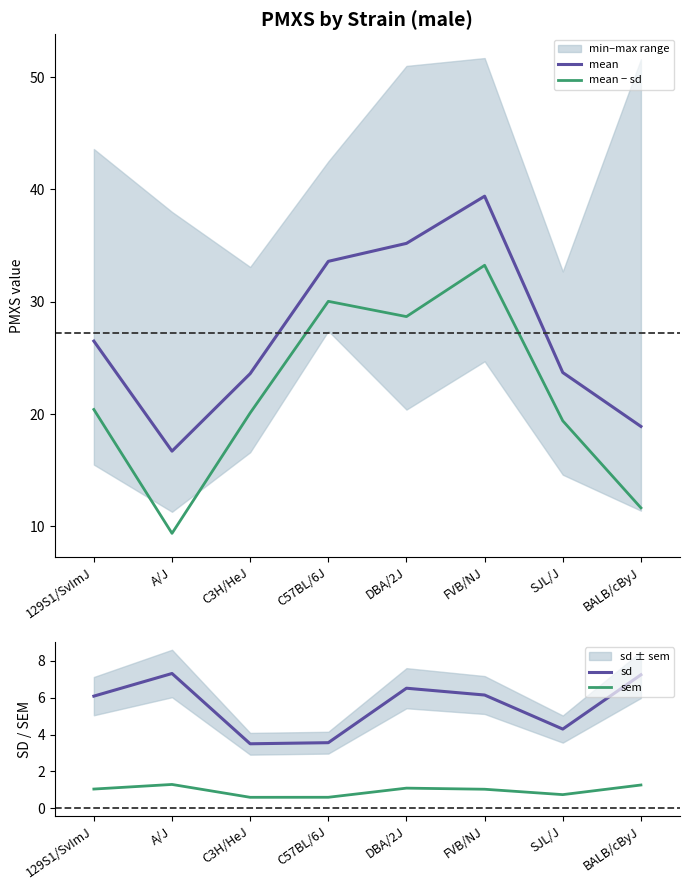

How many interior local peaks does the mean series have?

1